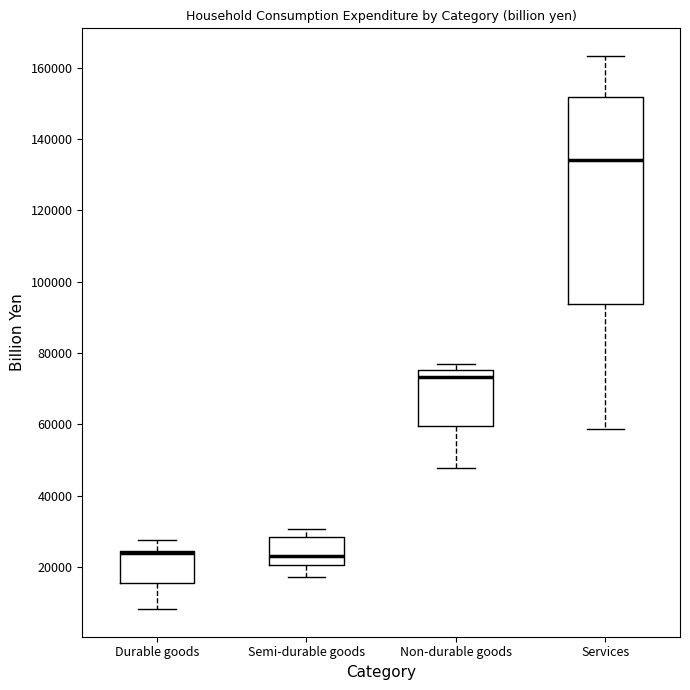

Comparing the boxes themselves (not the whiskers), which one is the tallest?

Services